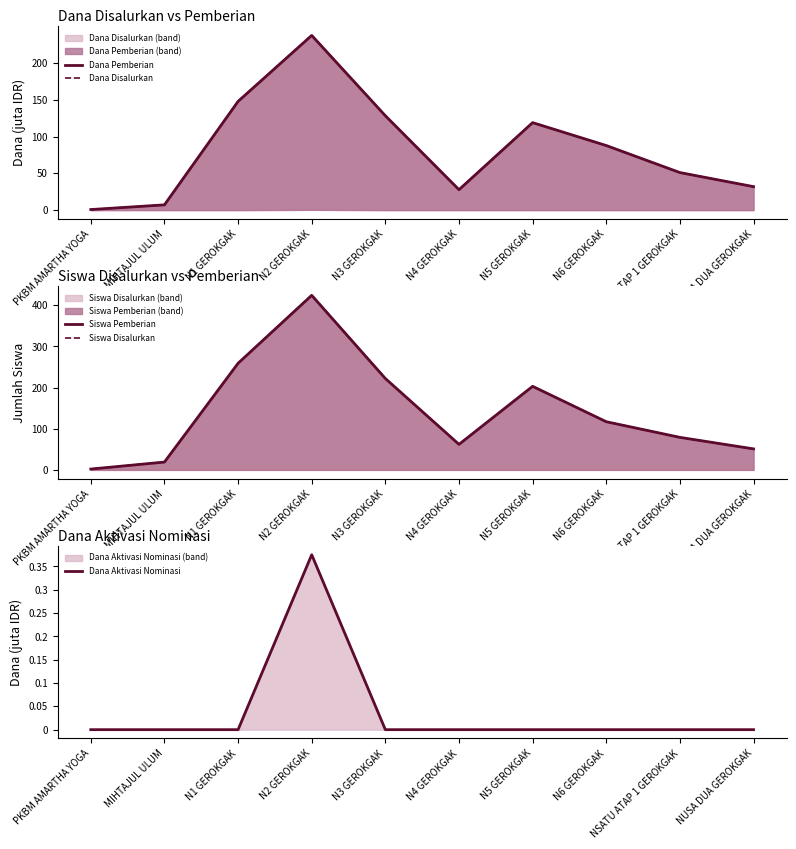

How many interior local valleys does the Siswa Pemberian series have?

1